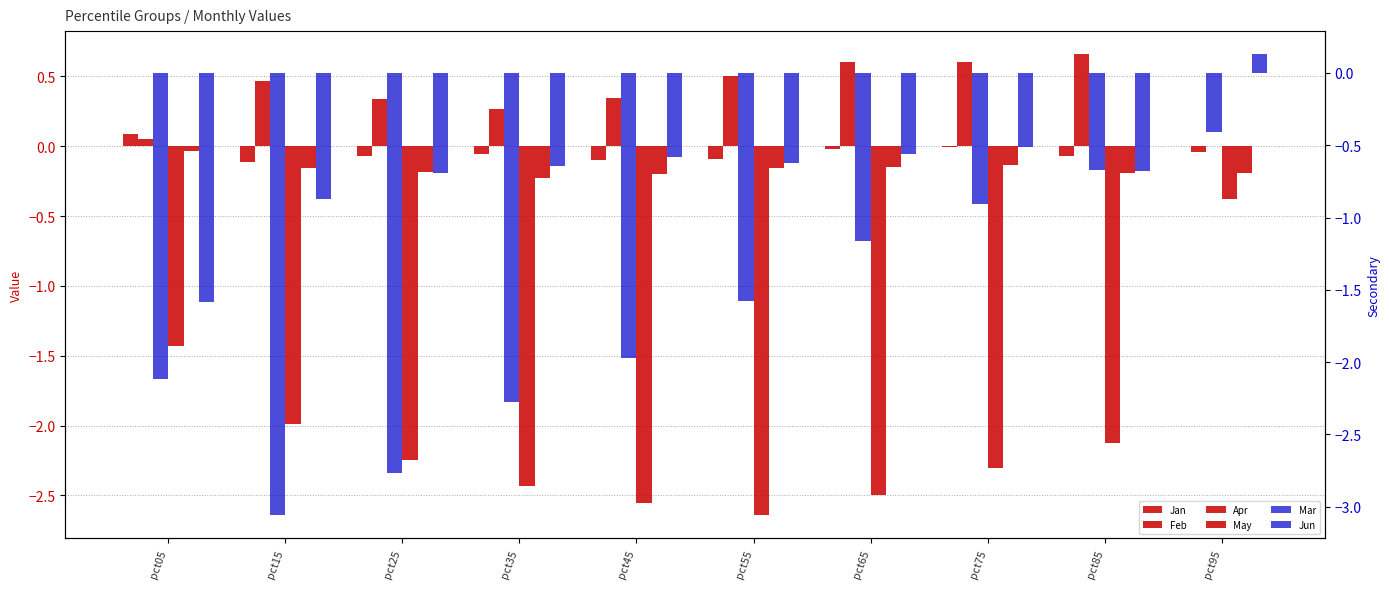

Rank the series by their maximum value, from highest to lowest.

Feb, Jun, Jan, May, Apr, Mar